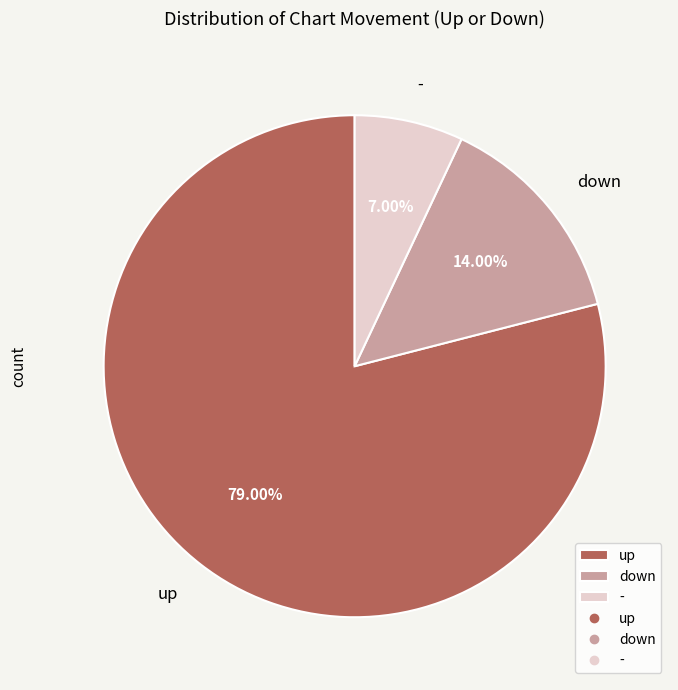

Between up and -, which is larger?

up